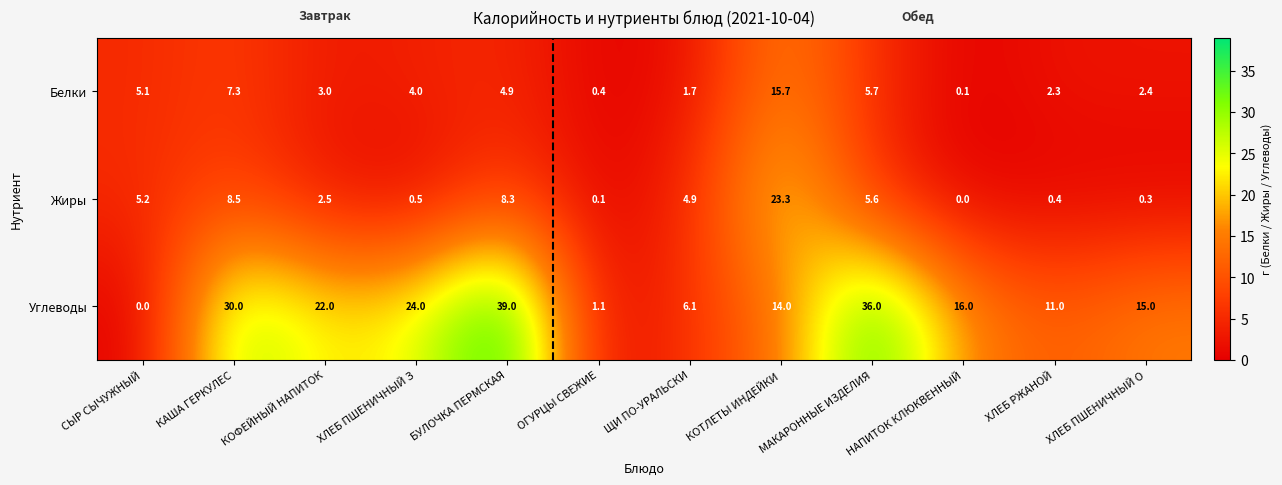

What is the sum of all Белки values?

52.6